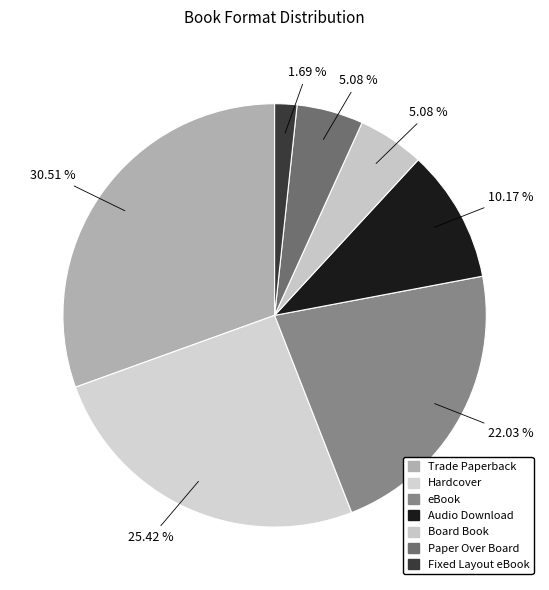

Do Trade Paperback and Hardcover together represent more than half of the pie?

Yes